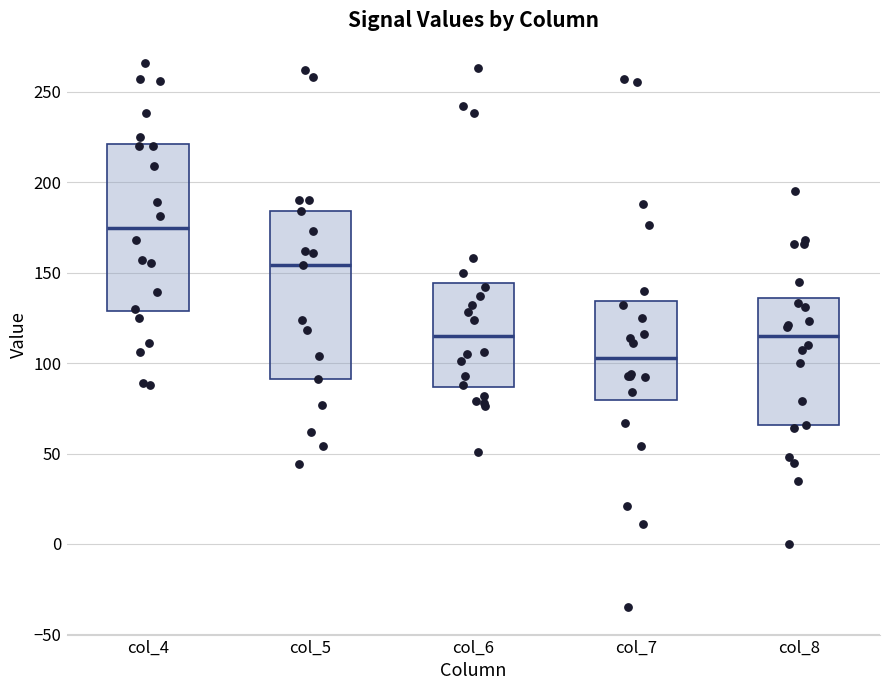

Reading left to right, read every box against the y-axis: the position of its median line, the range the box covers, and the ends of its whiskers. The values are not printed on the chart, so give them approximately, as read against the axis.

col_4: median 175, box 130 to 220, whiskers 90 to 265
col_5: median 155, box 90 to 185, whiskers 45 to 260
col_6: median 115, box 85 to 145, whiskers 50 to 160
col_7: median 105, box 80 to 135, whiskers 10 to 190
col_8: median 115, box 65 to 135, whiskers 0 to 195